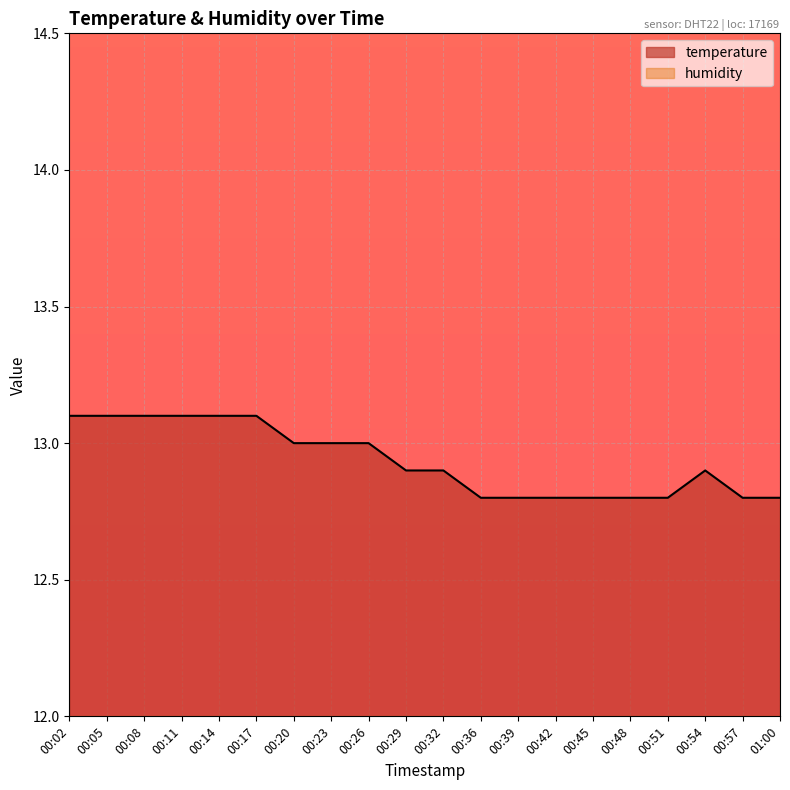

True or false: the data shows 20.5 at 00:08.

False